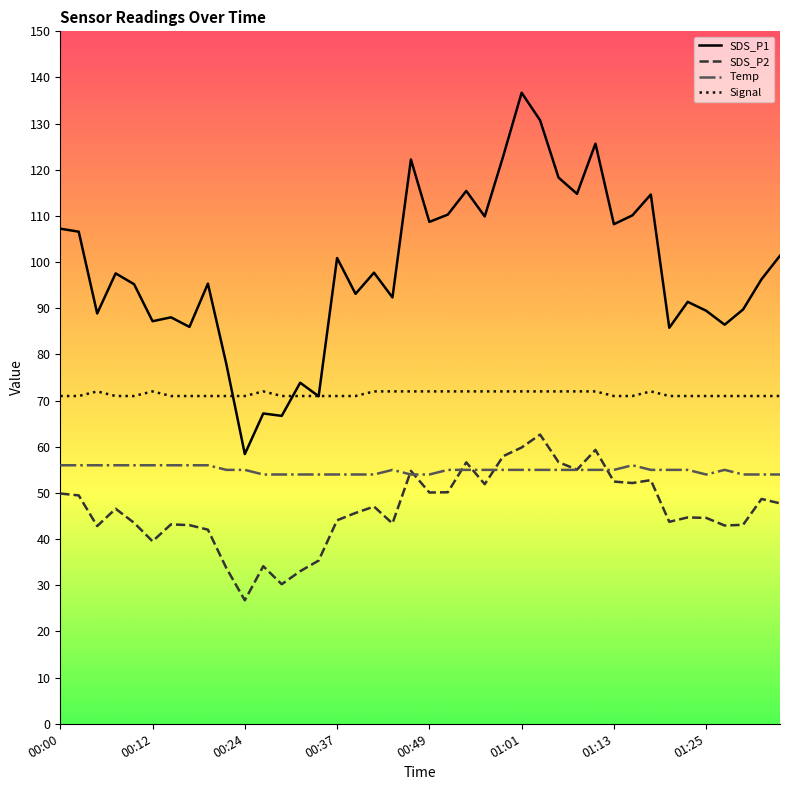

What is the lowest value of the Temp series?

54.0